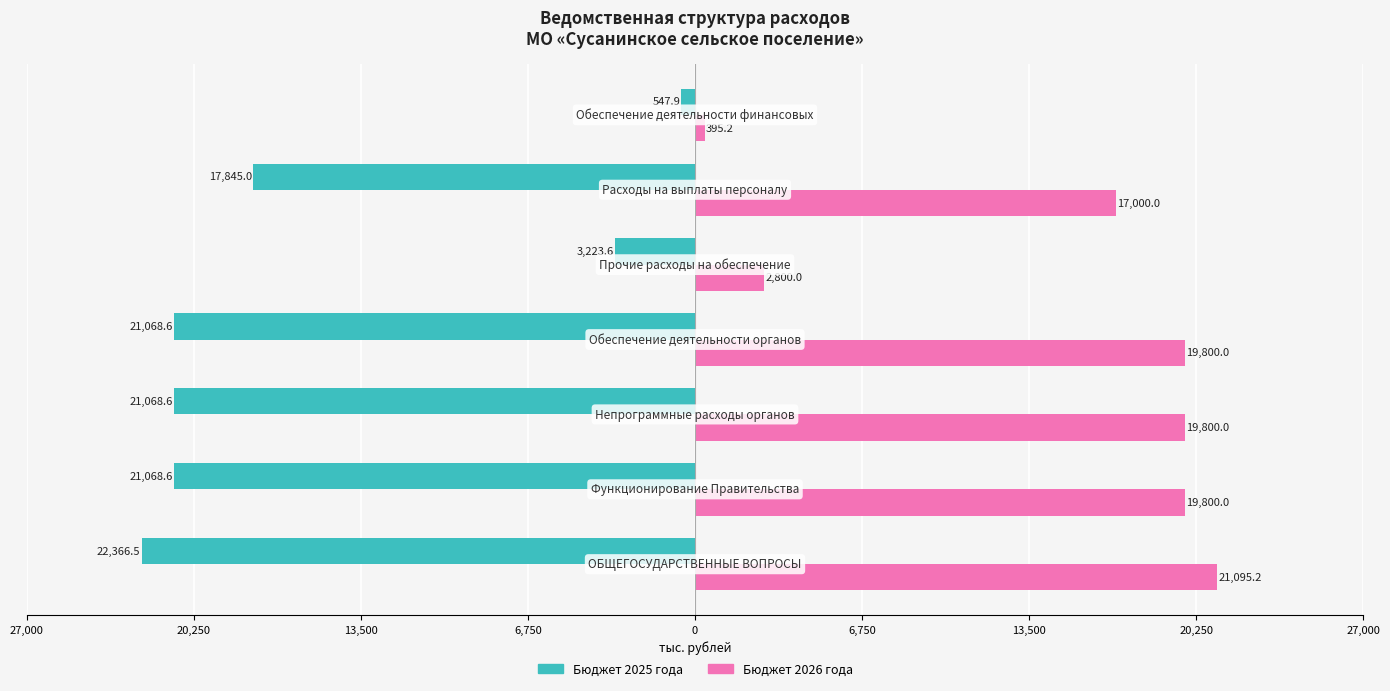

What are all the series names shown in the legend?

Бюджет 2025 года, Бюджет 2026 года